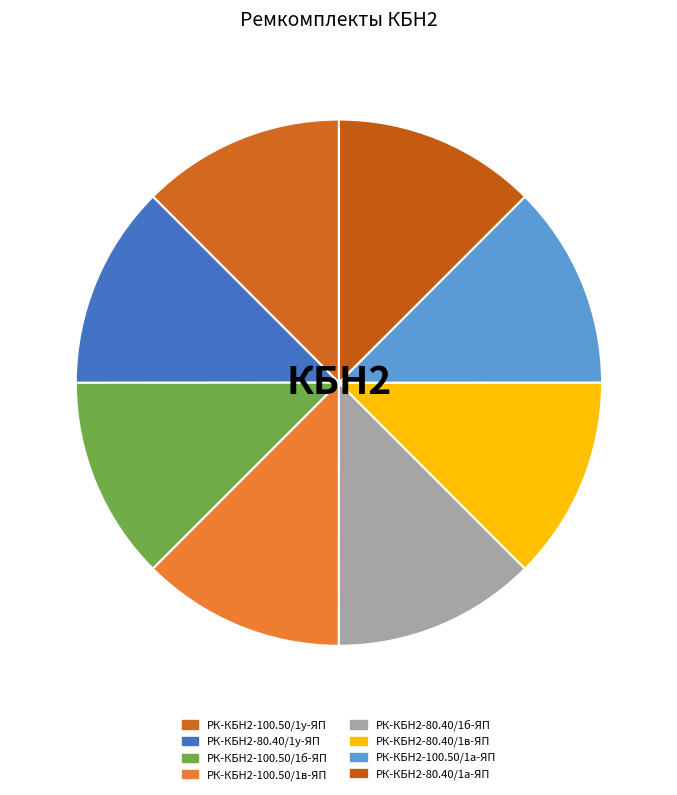

Is it true that РК-КБН2-100.50/1а-ЯП is 5% of the pie?

False